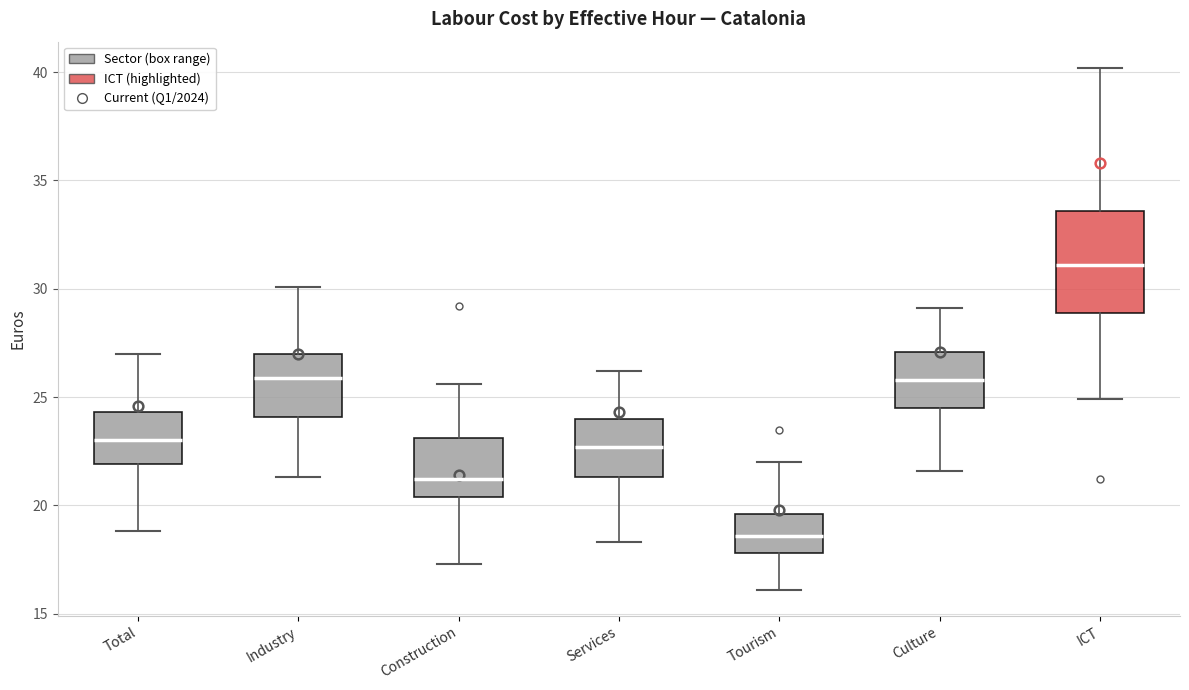

Where is the upper edge of the box for Tourism on the y-axis? The values are not printed on the chart, so give them approximately, as read against the axis.

19.5